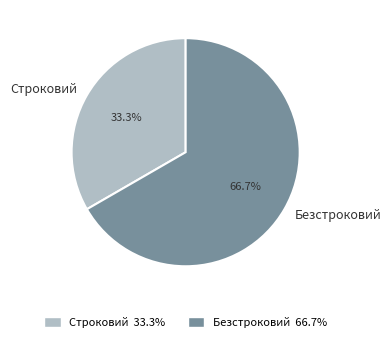

What percentage is the Строковий slice, to the nearest percent?

33%